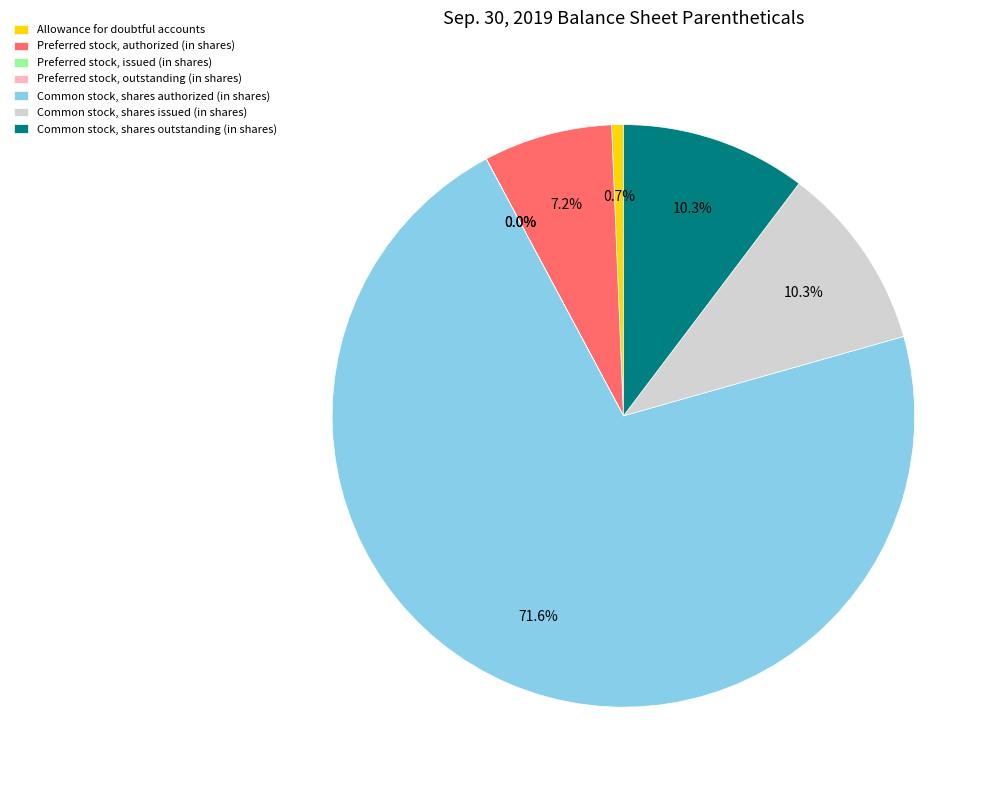

Which slice is the largest?

Common stock, shares authorized (in shares)